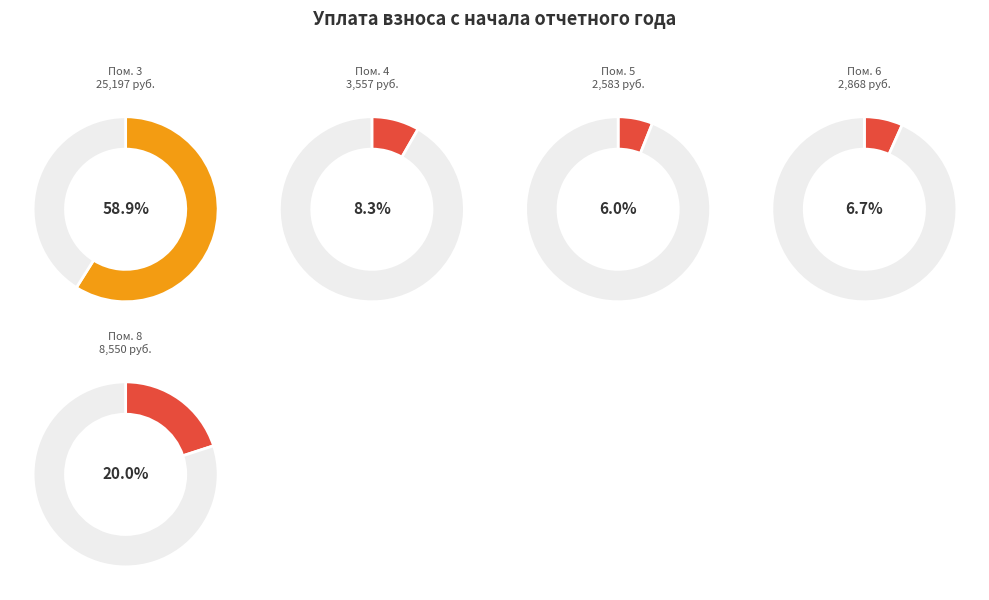

What is the majority slice?

3